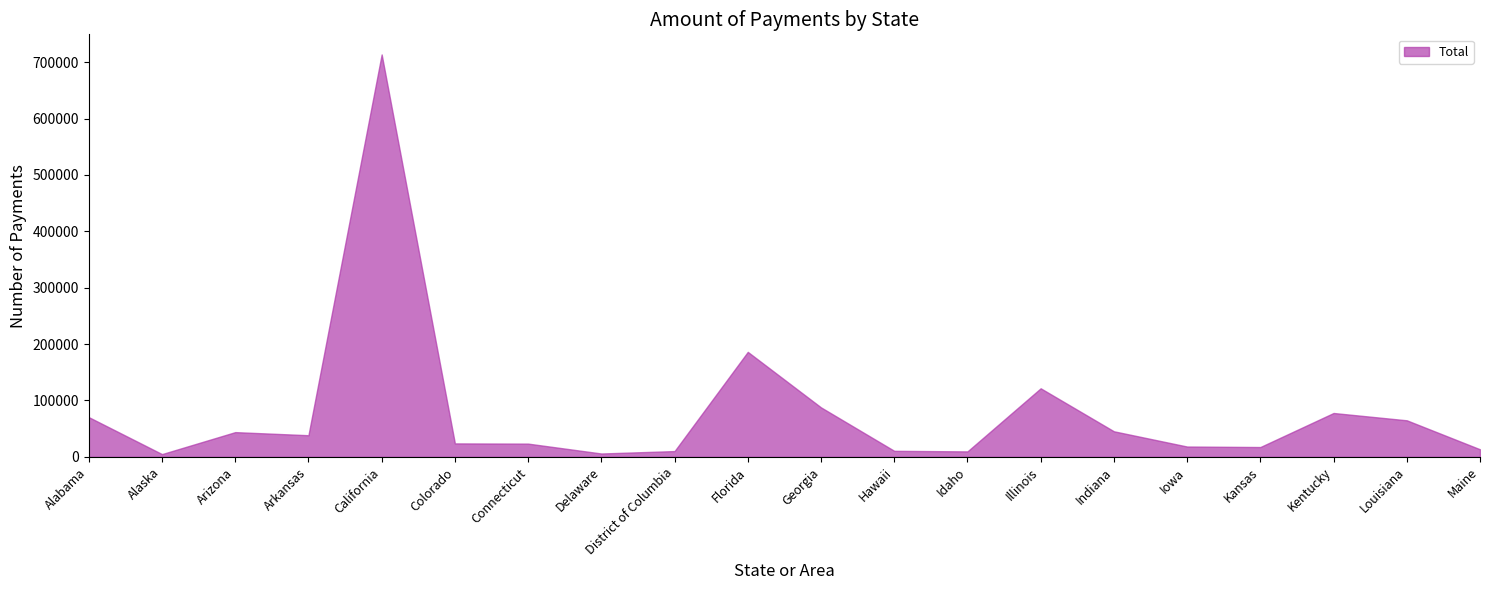

Which series has the widest spread of values?

Total